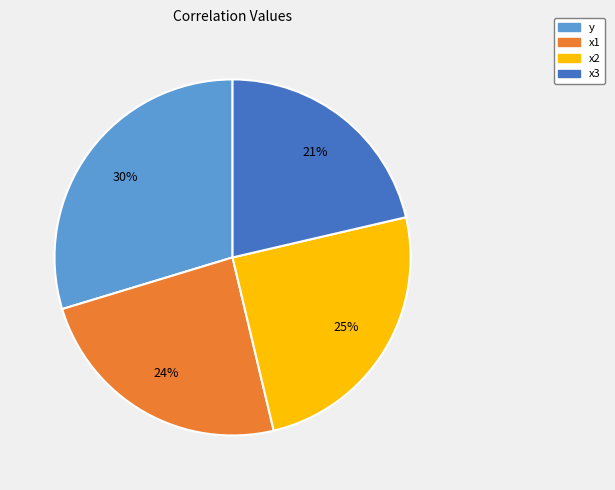

How many segments does this pie chart have?

4